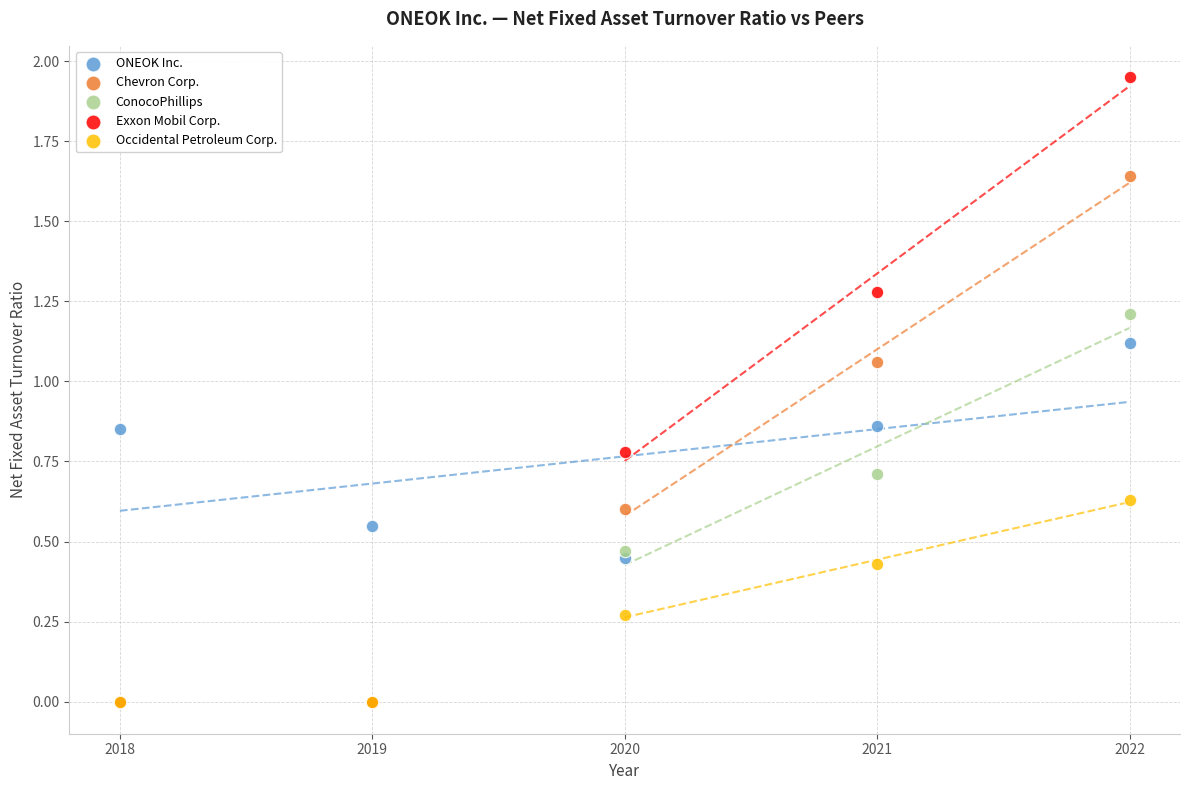

Which series contains the highest Y value?

Exxon Mobil Corp.